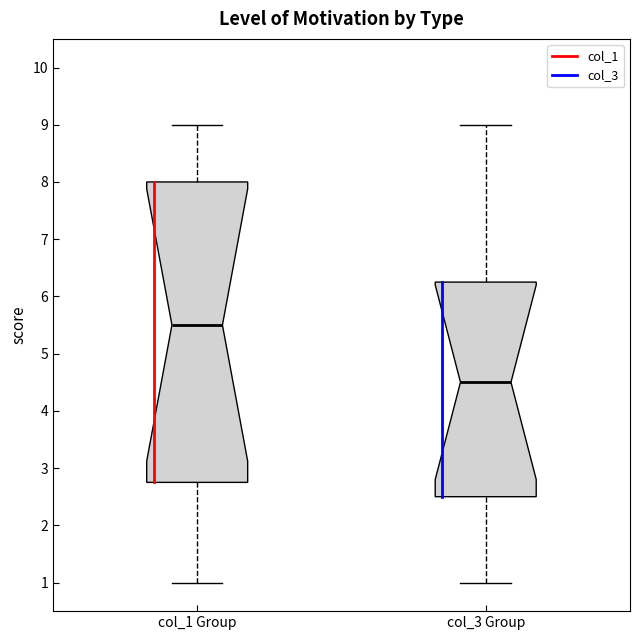

Reading left to right, read every box against the y-axis: the position of its median line, the range the box covers, and the ends of its whiskers. The values are not printed on the chart, so give them approximately, as read against the axis.

col_1 Group: median 5.5, box 2.8 to 8.0, whiskers 1.0 to 9.0
col_3 Group: median 4.5, box 2.5 to 6.3, whiskers 1.0 to 9.0